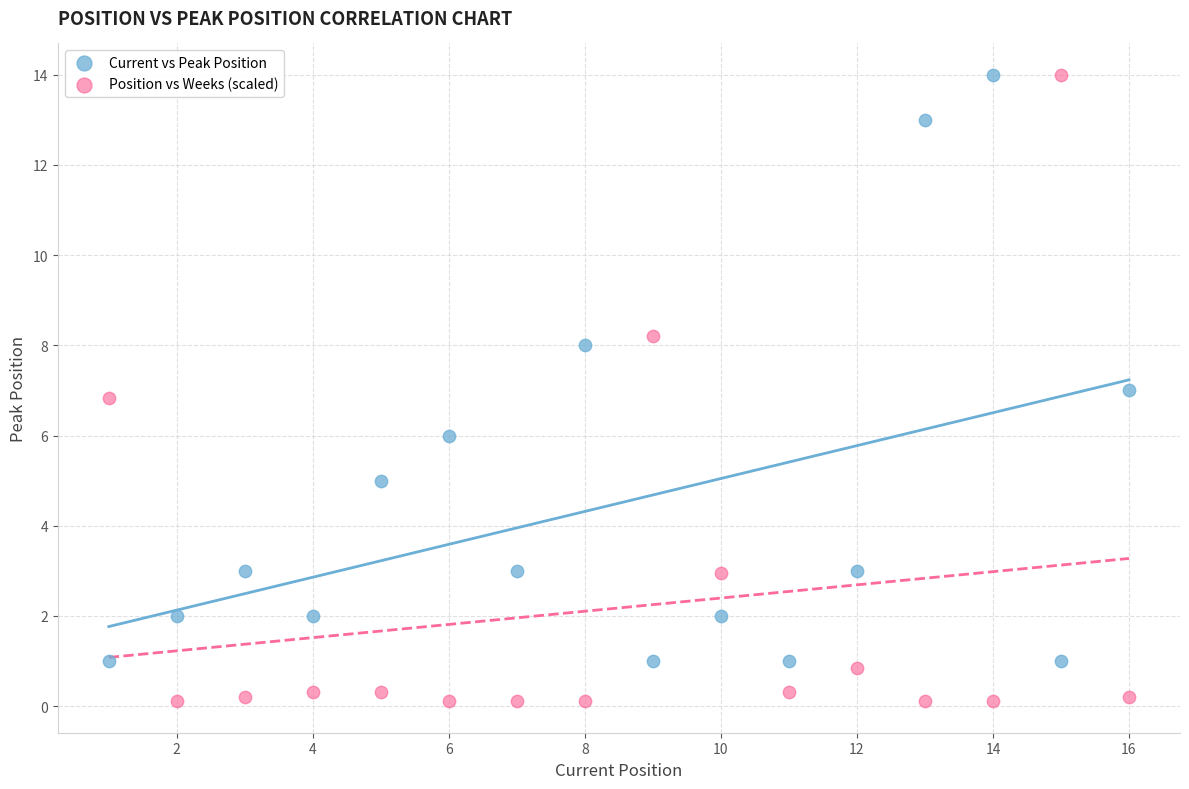

Across all data points, what is the range of Y values (max minus min)?

13.9